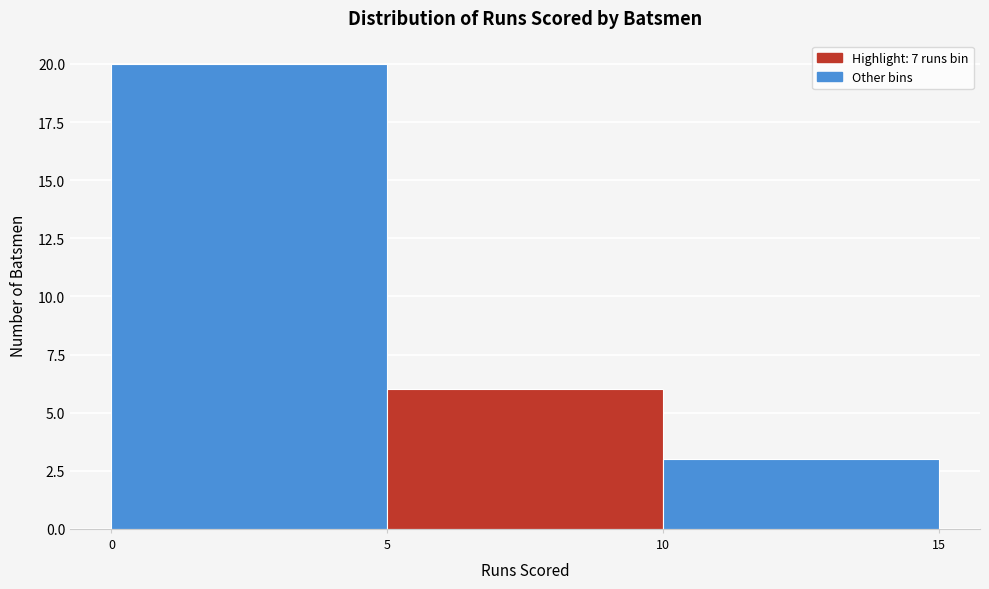

Reading left to right, list every bar in this chart as the range it spans on the x-axis followed by its height. The values are not printed on the chart, so give them approximately, as read against the axis.

0 to 5: 20
5 to 10: 6
10 to 15: 3